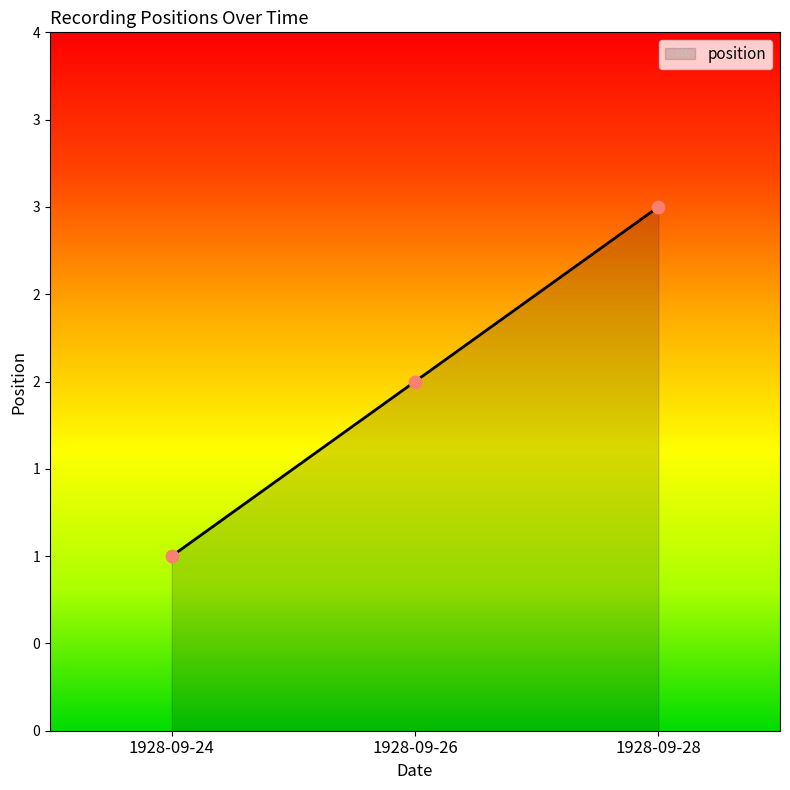

What is the ratio of the value at 1928-09-28 to the value at 1928-09-24?

3.0